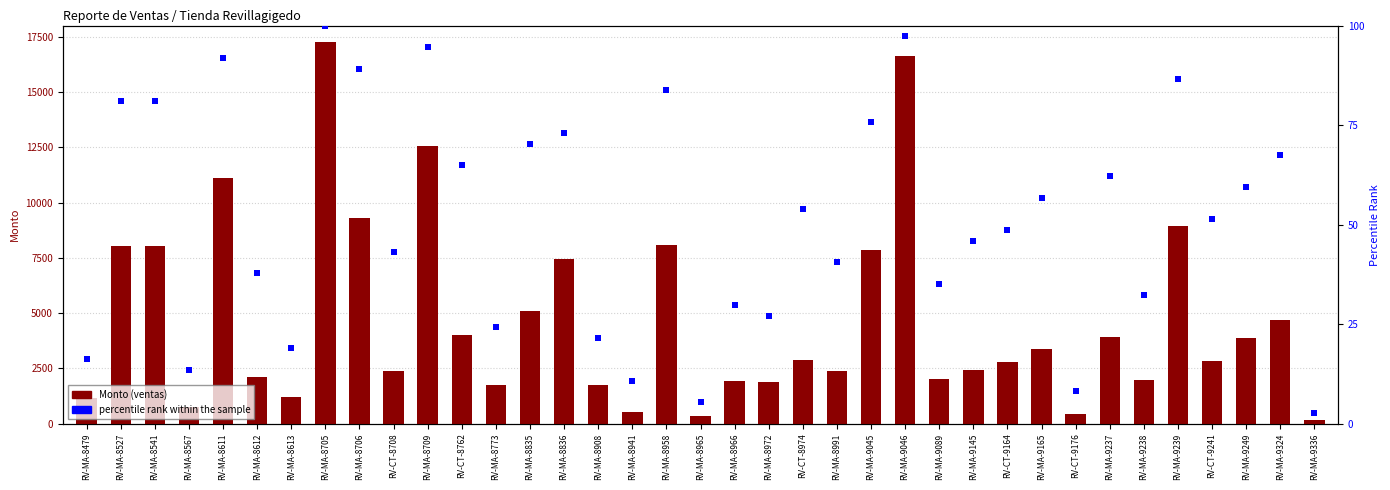

Reading left to right, transcribe all the data shown in this chart.

Monto (ventas): 1166.0	8022.0	8022.0	748.0	11110.0	2112.0	1210.0	17241.9	9284.0	2400.0	12540.0	4010.0	1760.0	5081.4	7465.0	1740.0	540.0	8100.0	330.0	1925.0	1900.0	2864.7	2376.0	7868.0	16639.0	2046.0	2446.4	2800.0	3380.0	455.4	3920.0	1960.0	8962.0	2820.0	3872.0	4697.0	165.0
percentile rank within the sample: 16.2	81.1	81.1	13.5	91.9	37.8	18.9	100.0	89.2	43.2	94.6	64.9	24.3	70.3	73.0	21.6	10.8	83.8	5.4	29.7	27.0	54.1	40.5	75.7	97.3	35.1	45.9	48.6	56.8	8.1	62.2	32.4	86.5	51.4	59.5	67.6	2.7